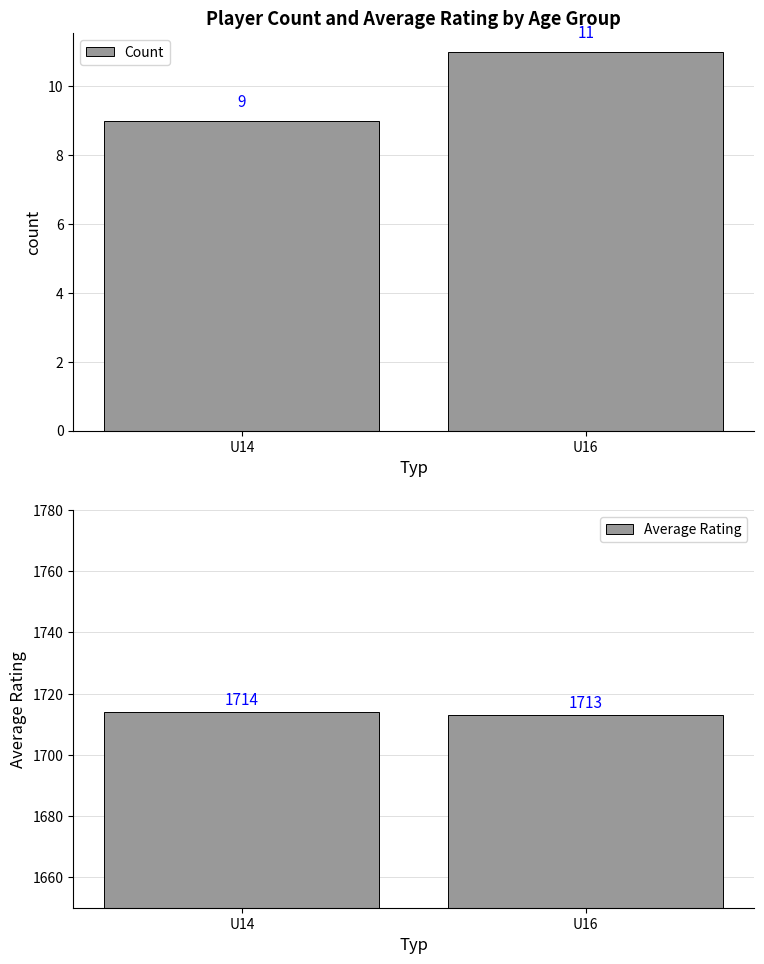

True or false: Average Rating has a value of 1714 at U14.

True